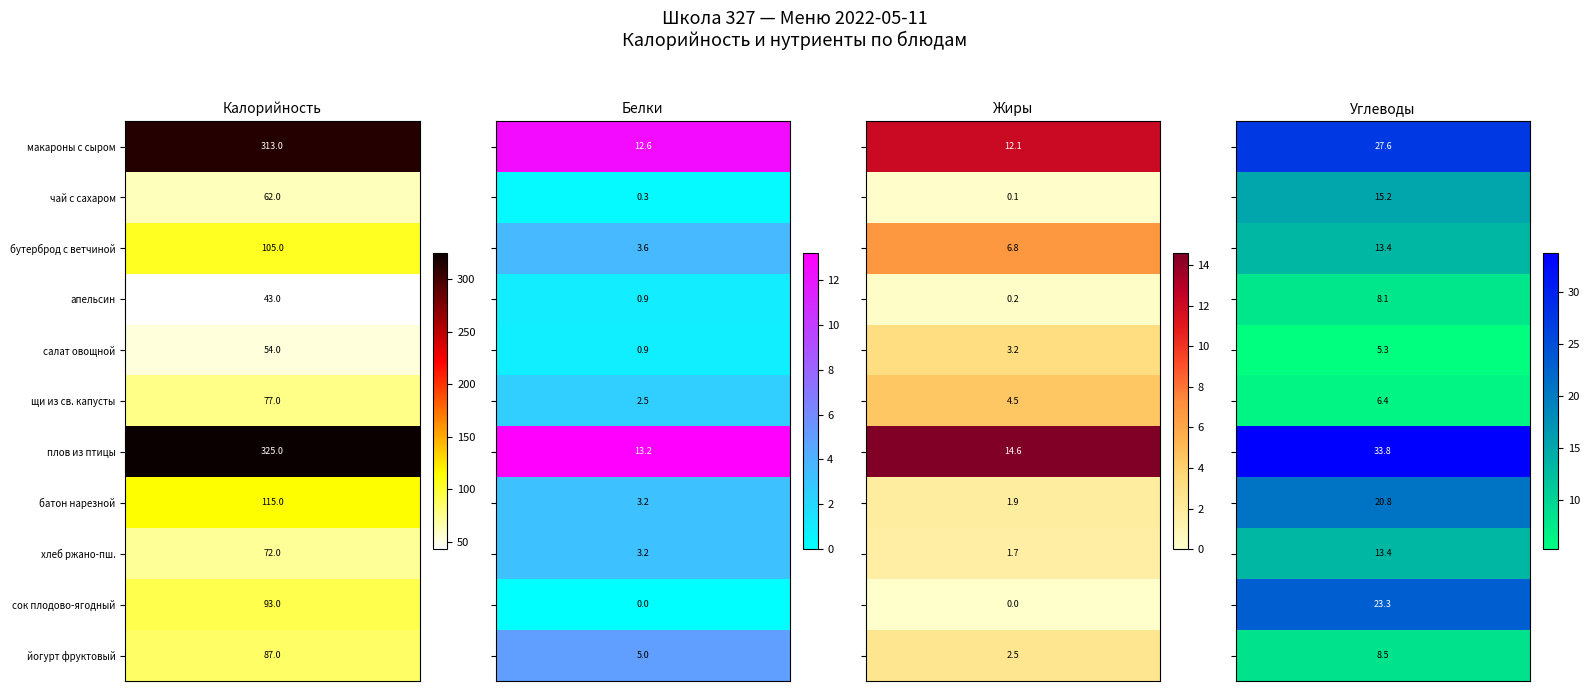

What is the sum of the Углеводы values at 10 and 6?

42.3